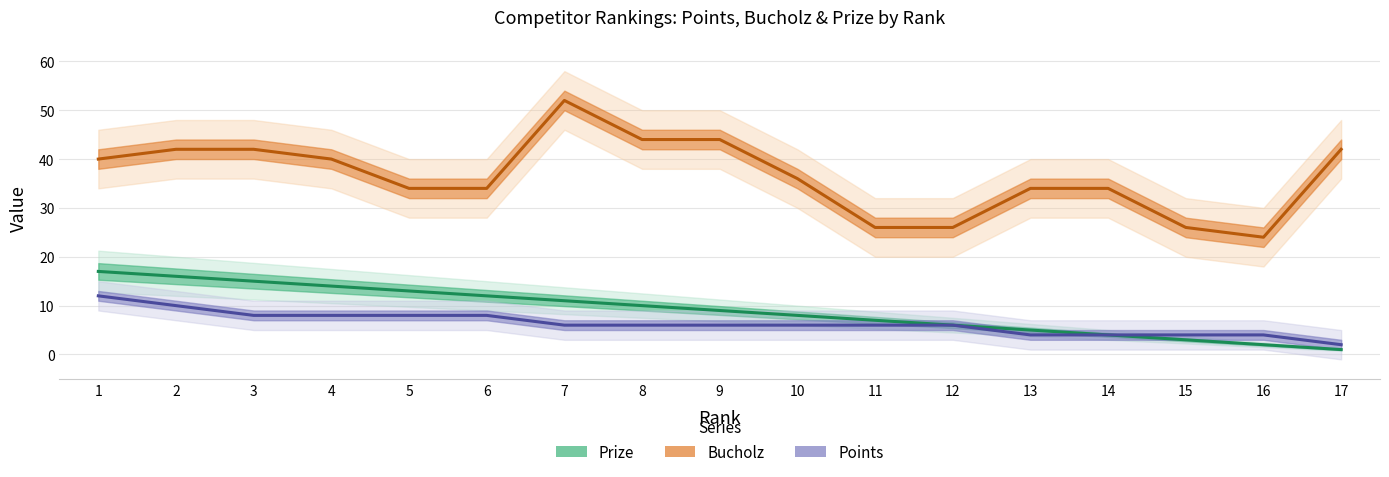

Which series has the widest spread of values?

Bucholz